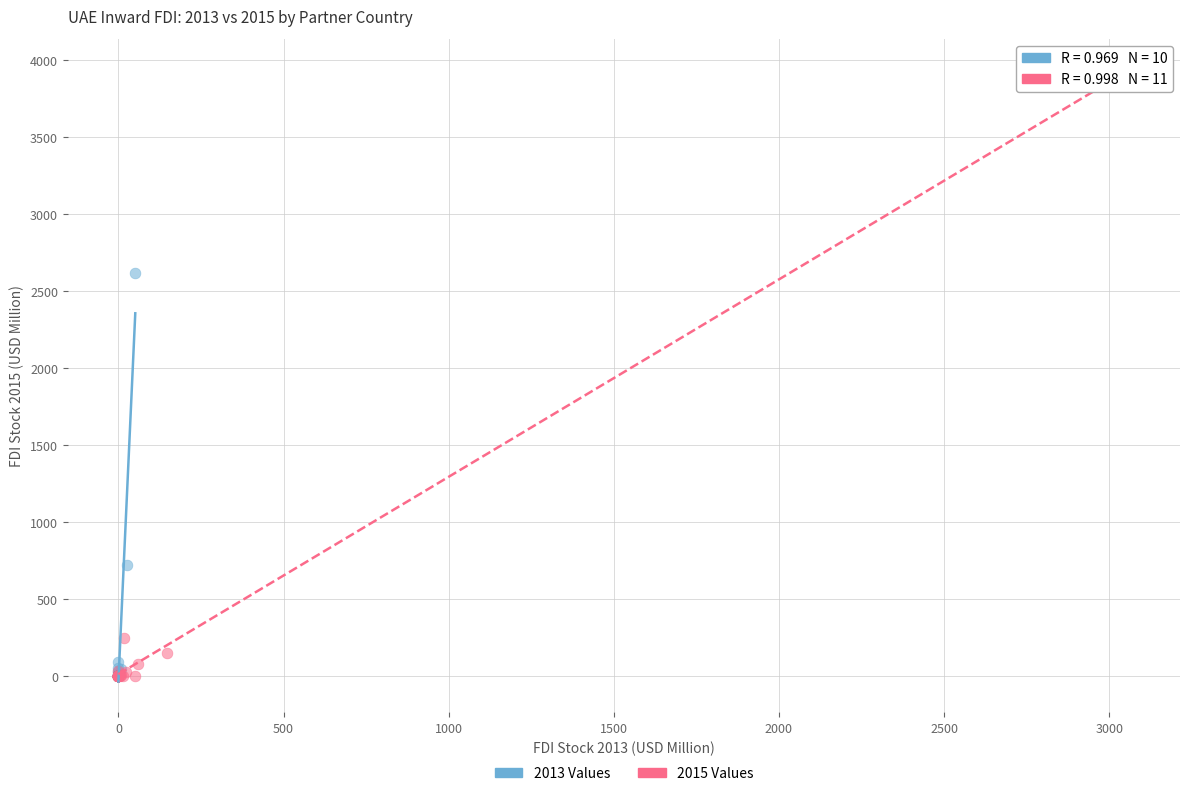

Which series has the largest Y range (max minus min)?

2015 Values